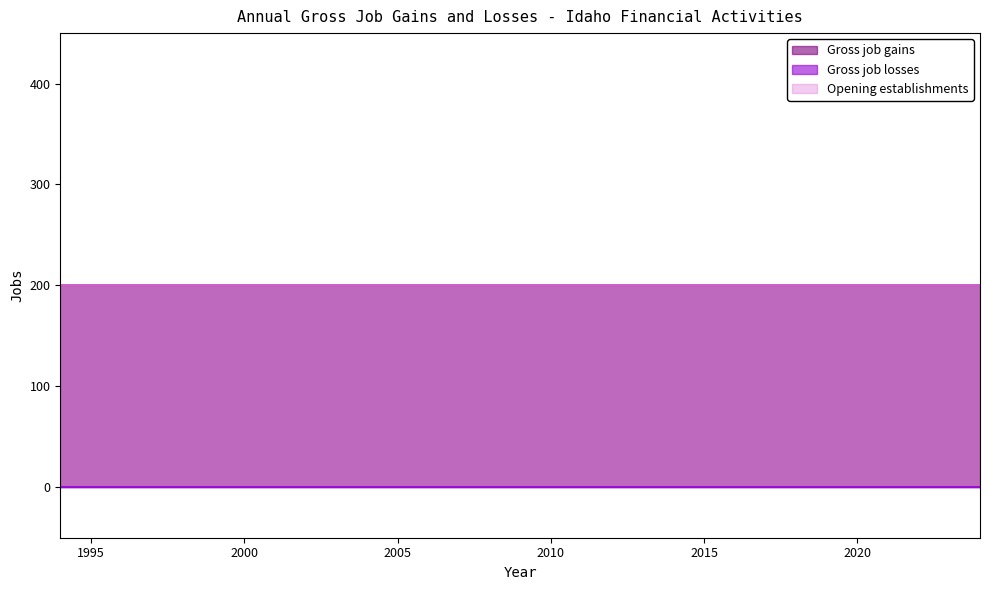

What is the maximum value shown in the chart?

200